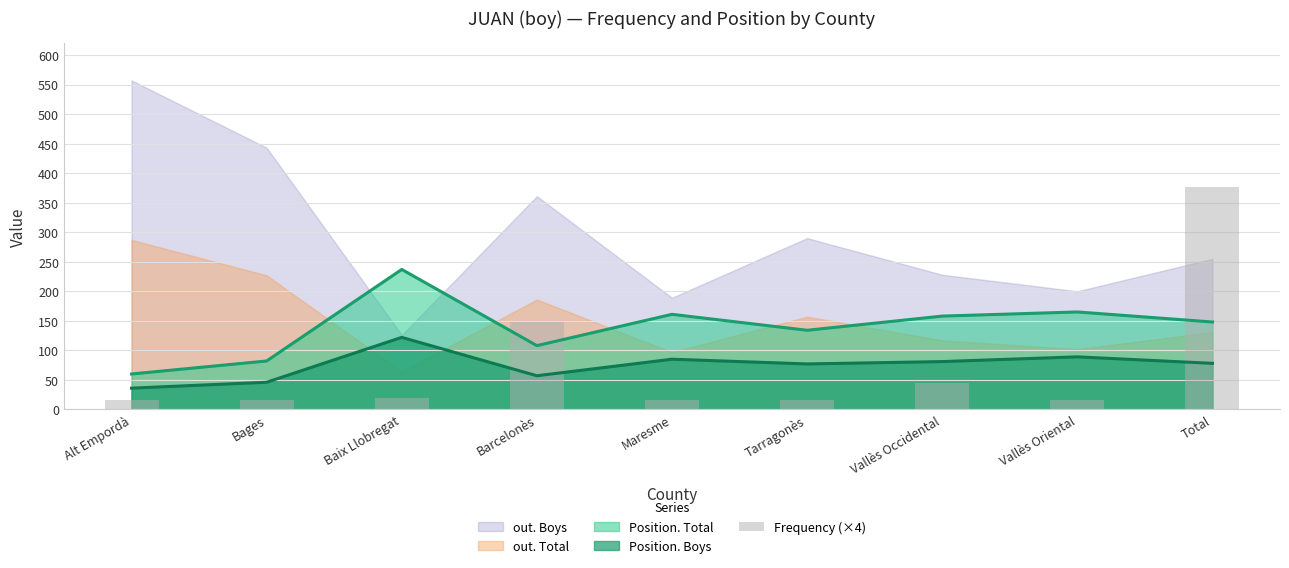

Reading right to left, transcribe all the data shown in this chart.

376	16	44	16	16	148	20	16	16